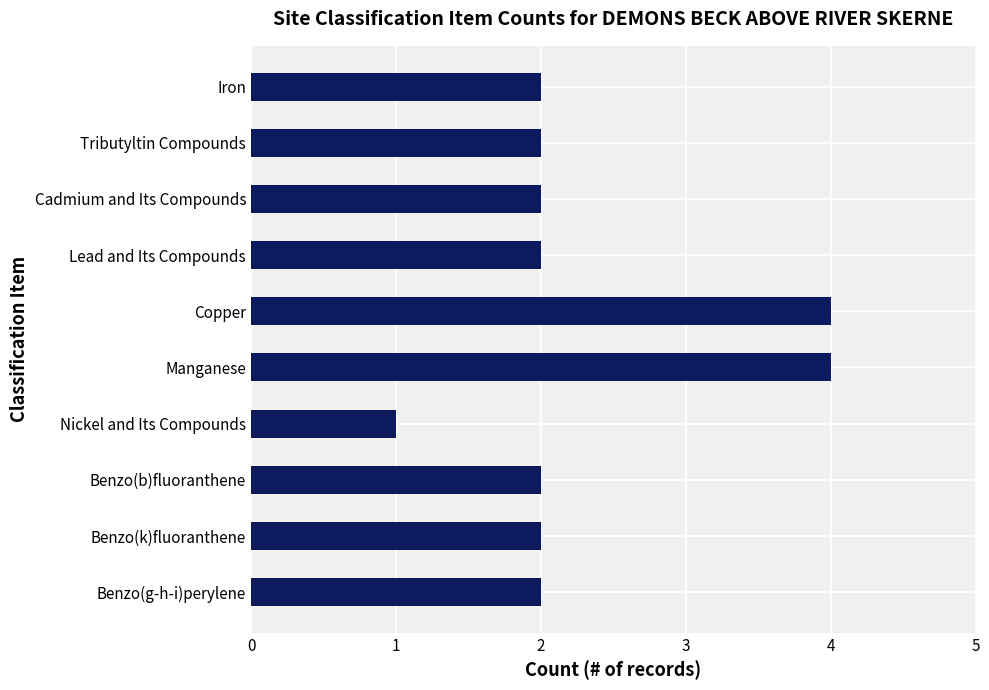

Approximately how many times larger is the value at Cadmium and Its Compounds compared to Copper?

0.5